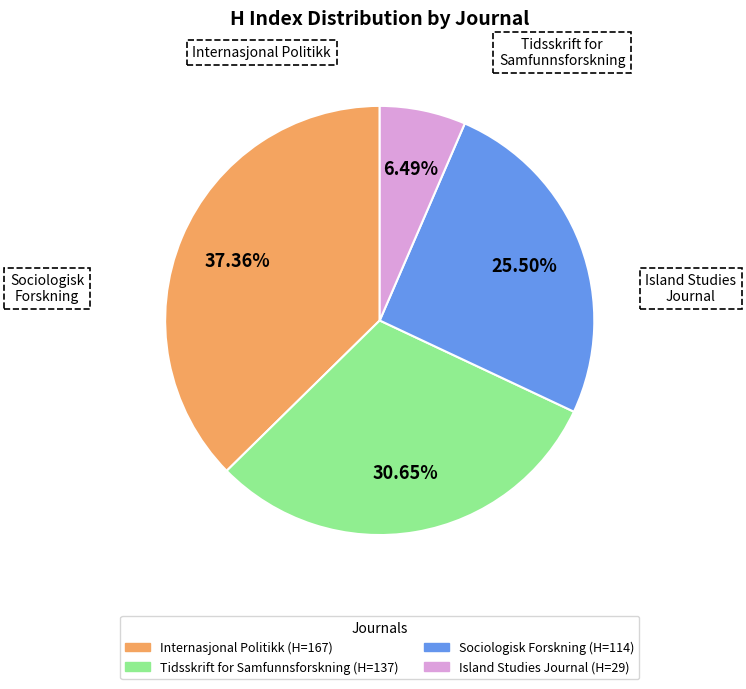

How many segments does this pie chart have?

4